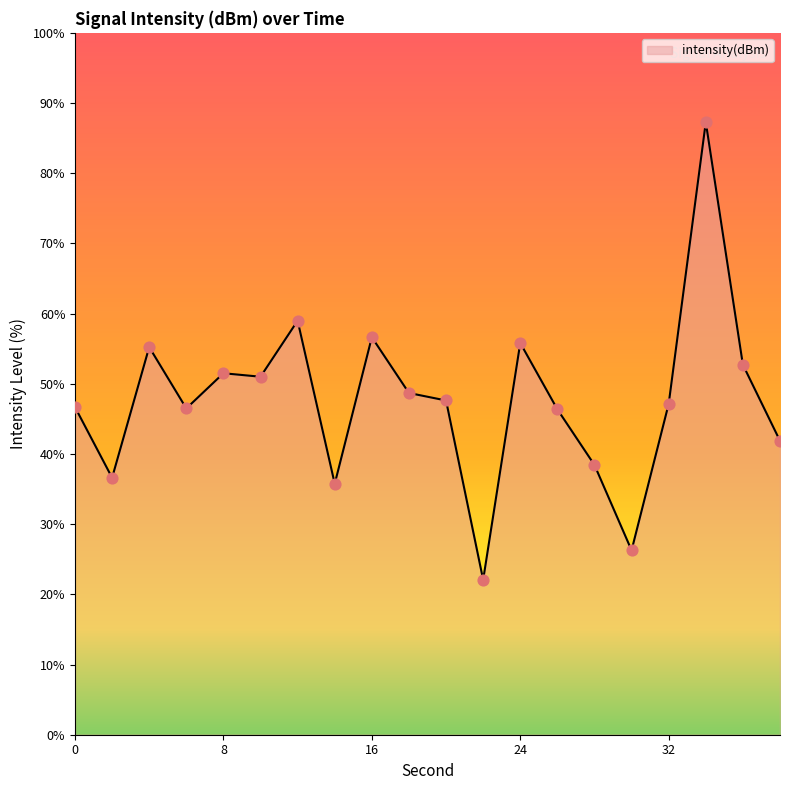

What is the minimum value shown in the chart?

22.1